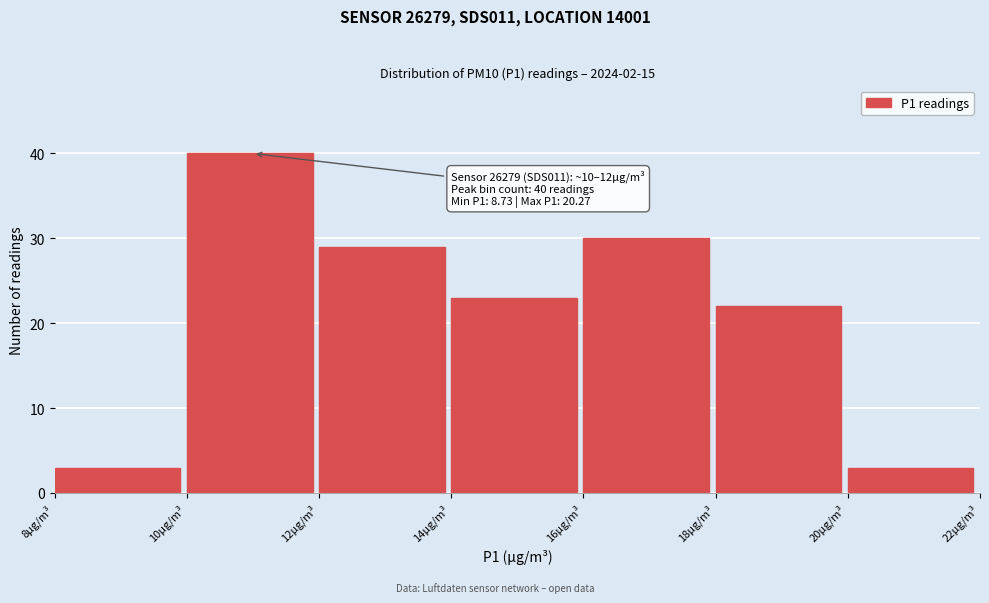

Which range on the x-axis has the tallest bar?

10 to 12